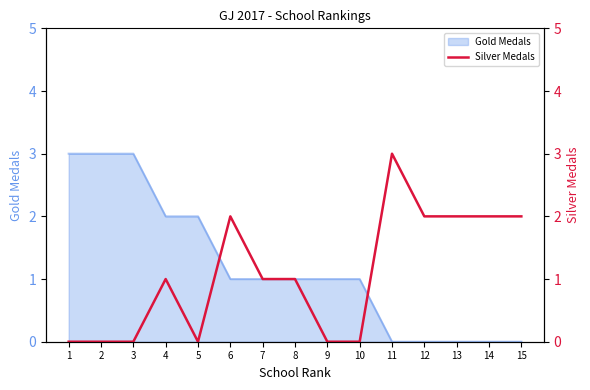

Reading right to left, extract all data points from this chart.

2	2	2	2	3	0	0	1	1	2	0	1	0	0	0